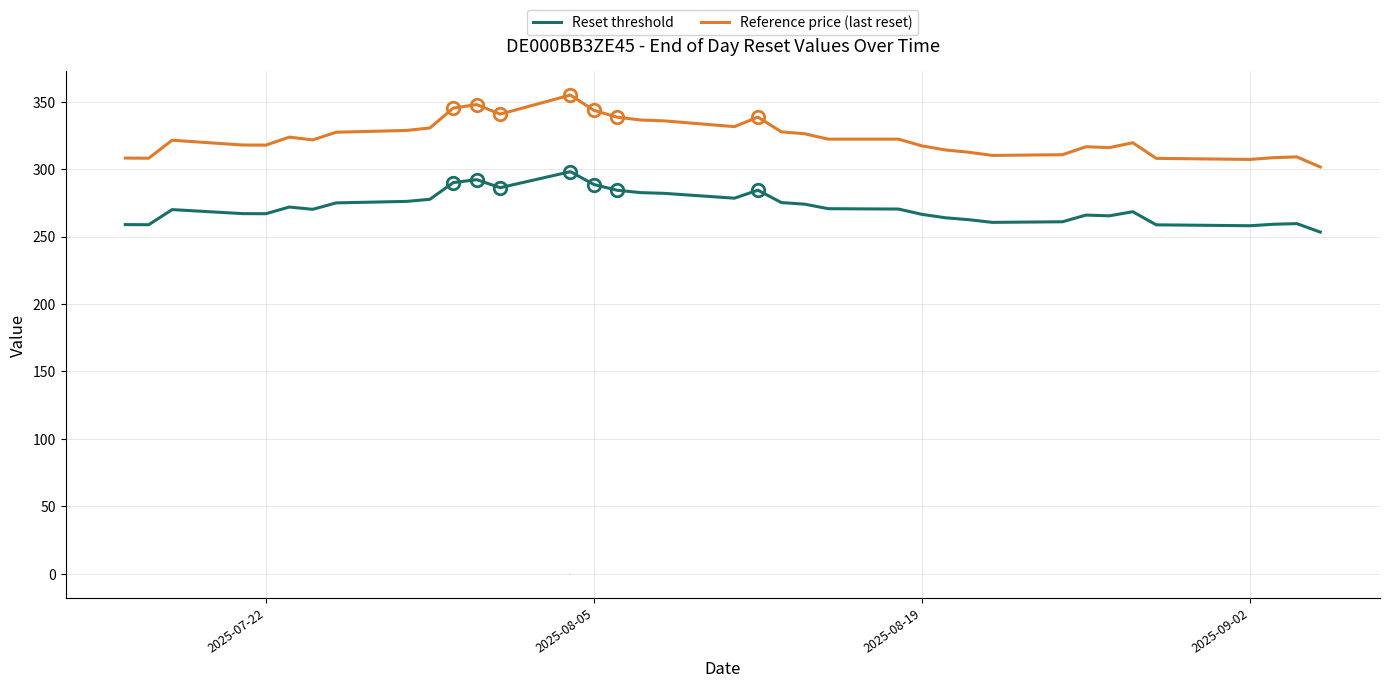

True or false: Reference price (last reset) and Reset threshold cross at least once.

False